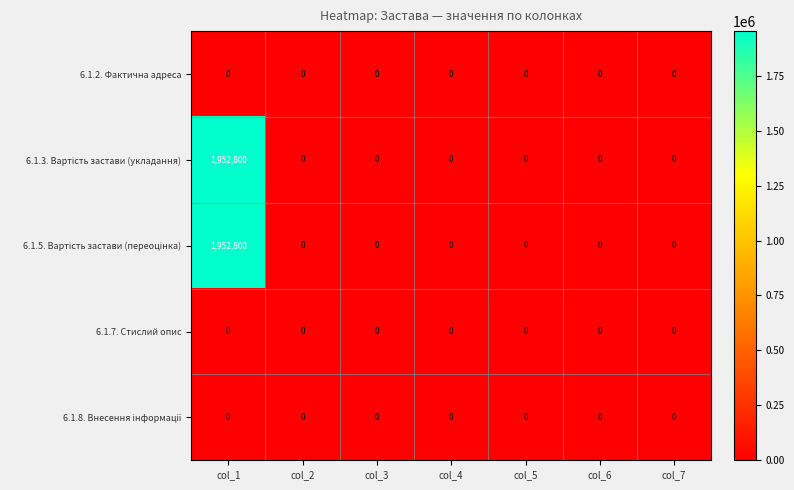

What is the maximum value shown in the chart?

1952800